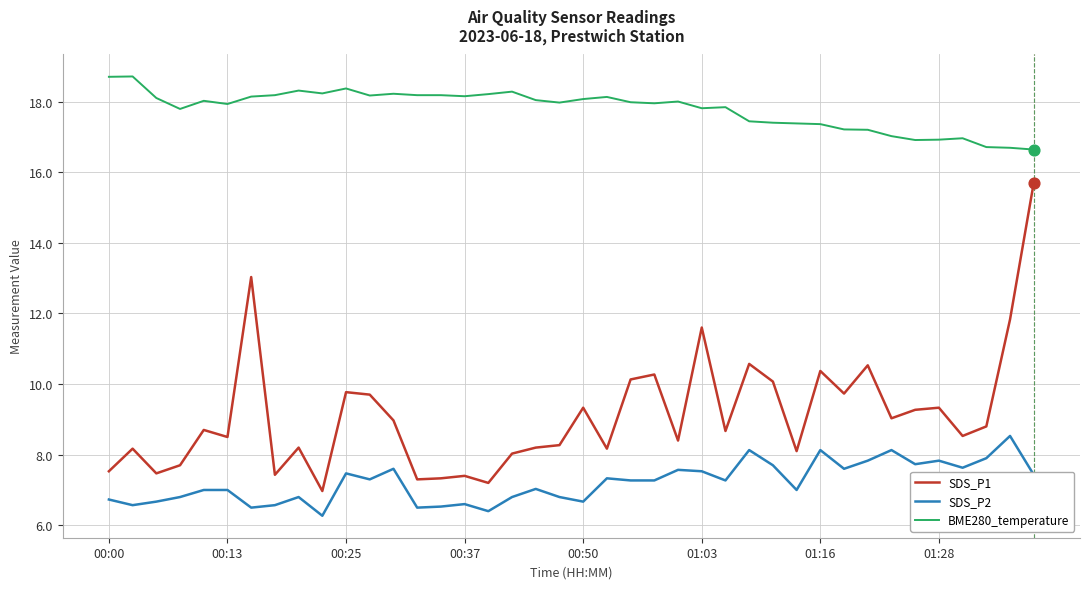

What is the difference between the maximum and minimum values in the SDS_P2 series?

2.3